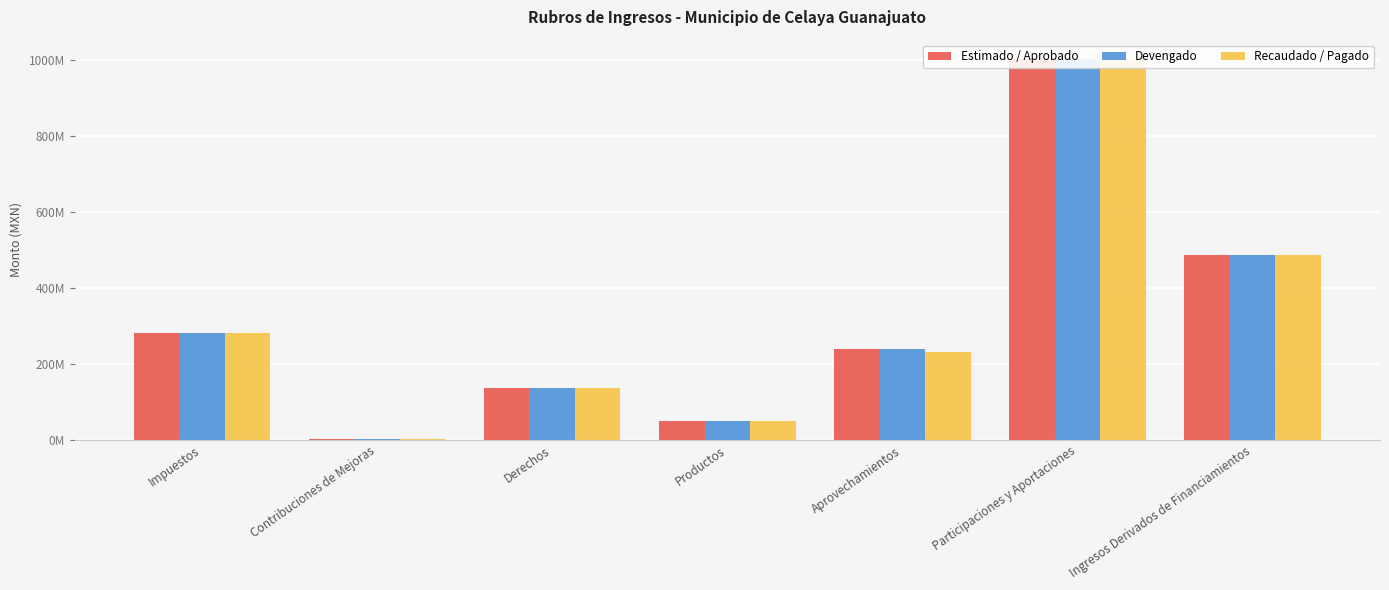

Between Derechos and Impuestos, which is larger?

Impuestos